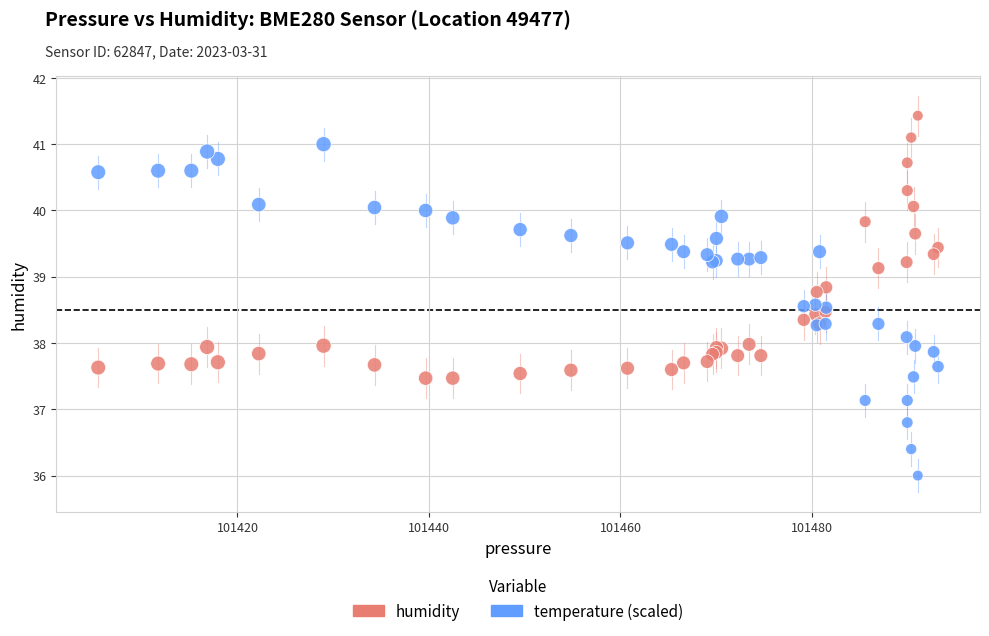

Which series contains the lowest Y value?

temperature (scaled)